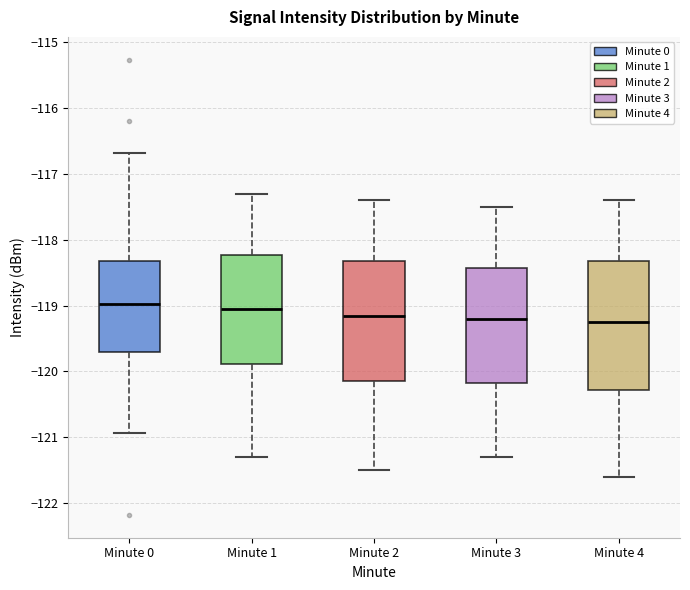

Where is the upper edge of the box for Minute 2 on the y-axis? The values are not printed on the chart, so give them approximately, as read against the axis.

-118.3